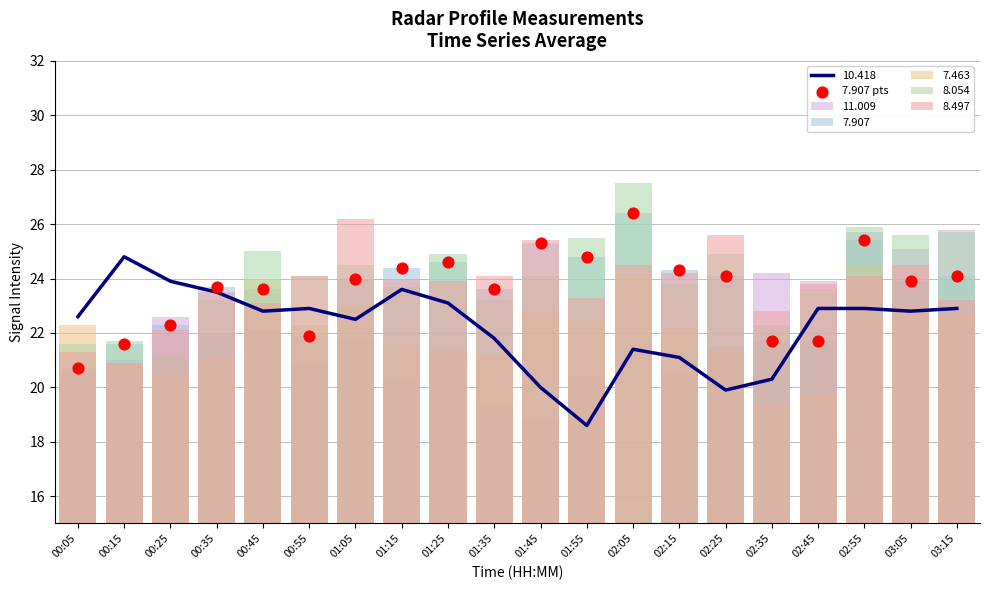

Approximately how many times larger is the value at 02:55 compared to 00:45?

1.1